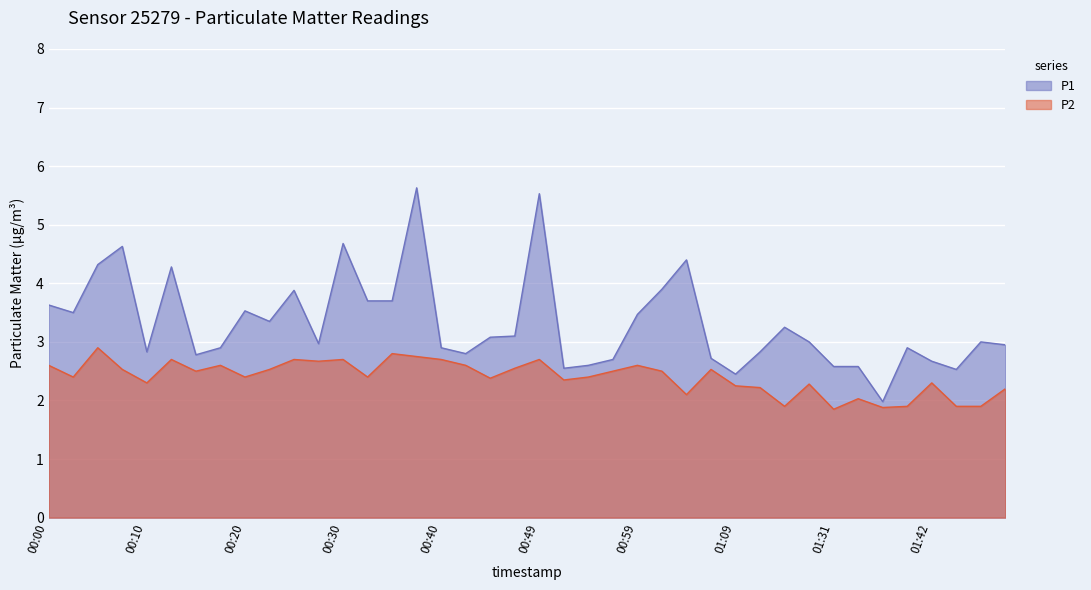

True or false: P2 and P1 intersect in this chart.

False